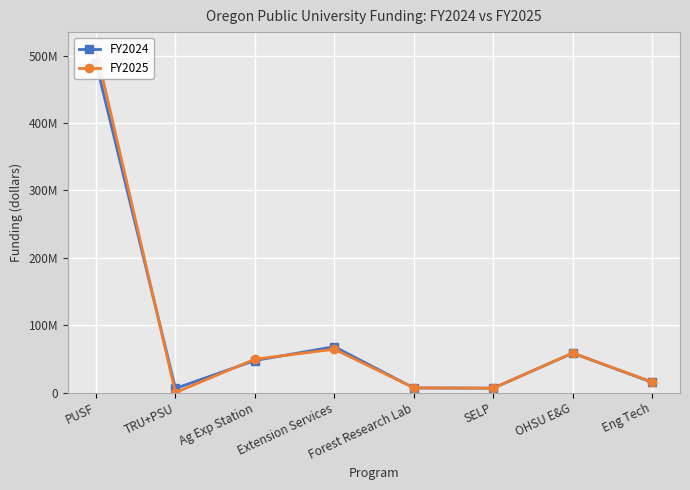

What position from the right is Forest Research Lab?

4